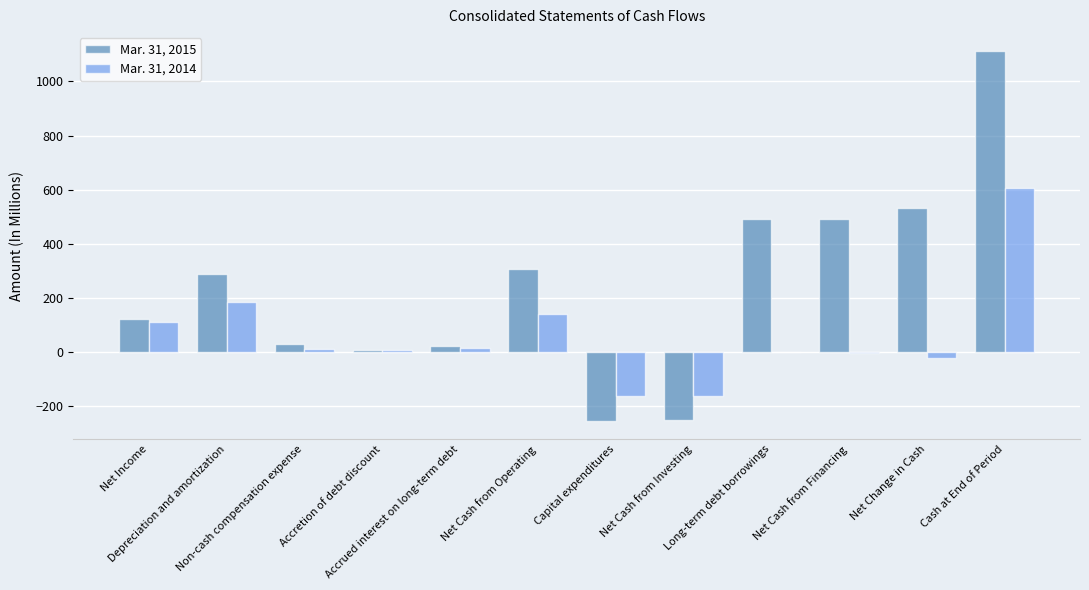

How many distinct data groups are displayed?

2